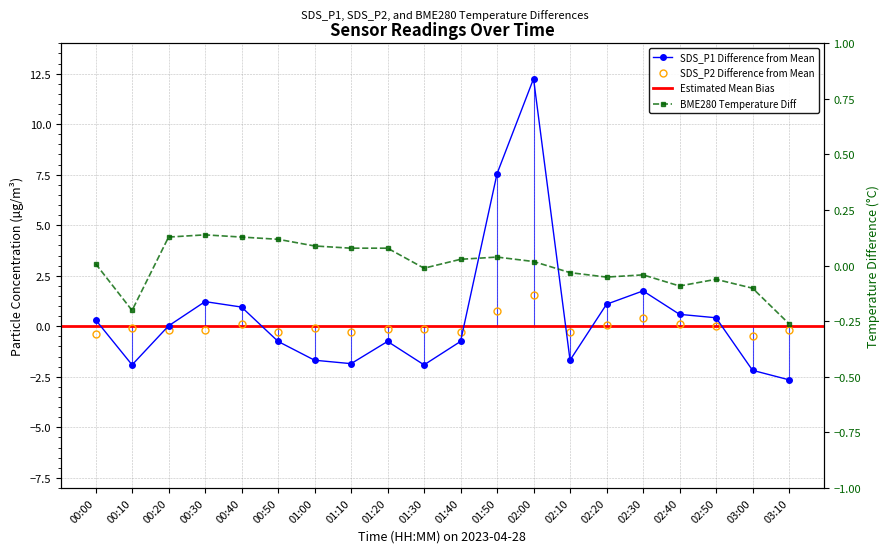

The BME280_temperature series shows -0.1 at 02:40. True or false?

True